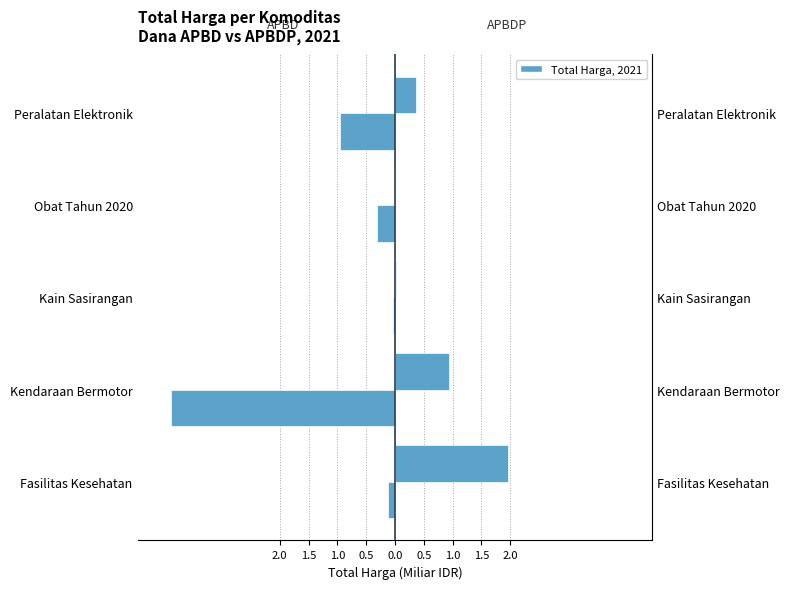

What is the difference between the second highest and second lowest values in the APBDP series?

0.9